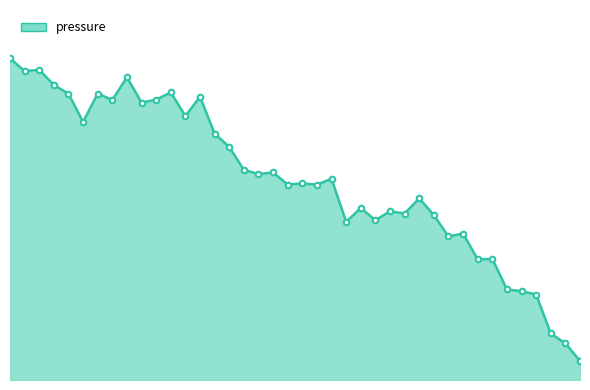

Which category has the highest value across all series?

00:00